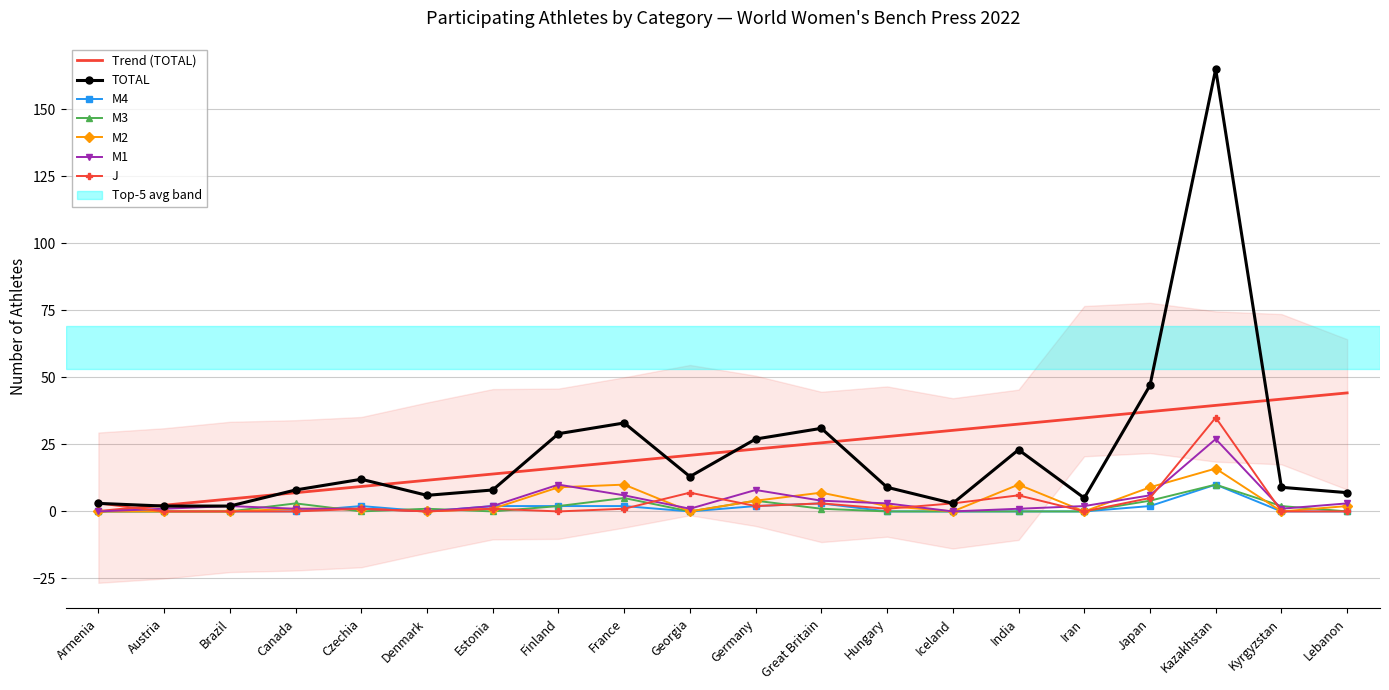

Reading left to right, what are all the values shown in this chart?

TOTAL: 3	2	2	8	12	6	8	29	33	13	27	31	9	3	23	5	47	165	9	7
M4: 0	0	0	0	2	0	2	2	2	0	2	3	0	0	0	0	2	10	0	0
M3: 0	0	0	3	0	1	0	2	5	0	4	1	0	0	0	0	4	10	2	0
M2: 0	0	0	1	1	0	1	9	10	0	4	7	2	0	10	0	9	16	0	2
M1: 0	1	2	1	1	0	2	10	6	1	8	4	3	0	1	2	6	27	1	3
J: 3	0	0	0	1	0	1	0	1	7	2	3	1	3	6	0	5	35	0	0